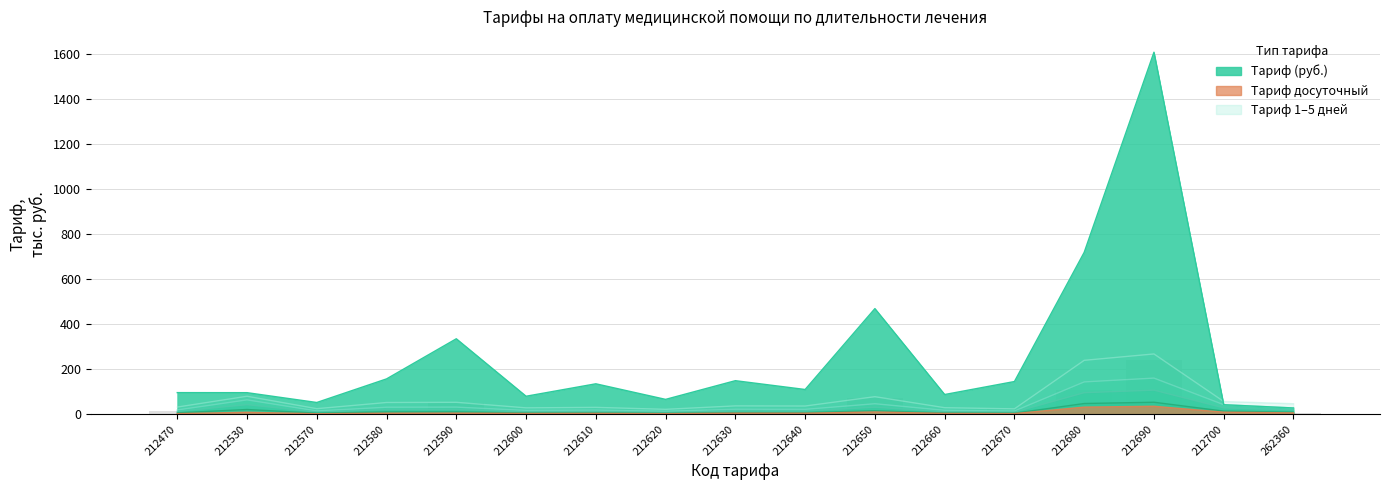

At which category is the sum across all series the highest?

212690